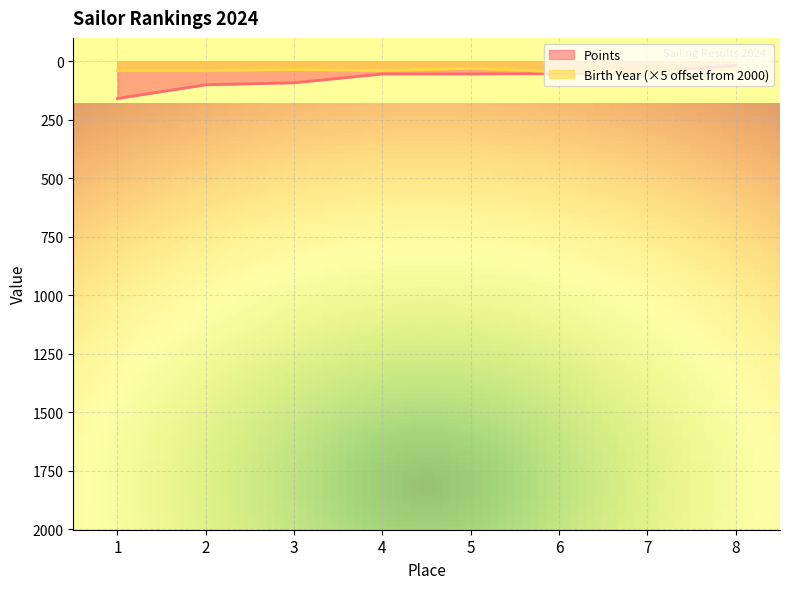

Reading left to right, what are all the values shown in this chart?

Points: 1=159.0	2=100.2	3=91.8	4=54.0	5=54.0	6=52.8	7=46.8	8=18.0
Birth Year: 1=40.0	2=40.0	3=35.0	4=40.0	5=30.0	6=45.0	7=45.0	8=35.0